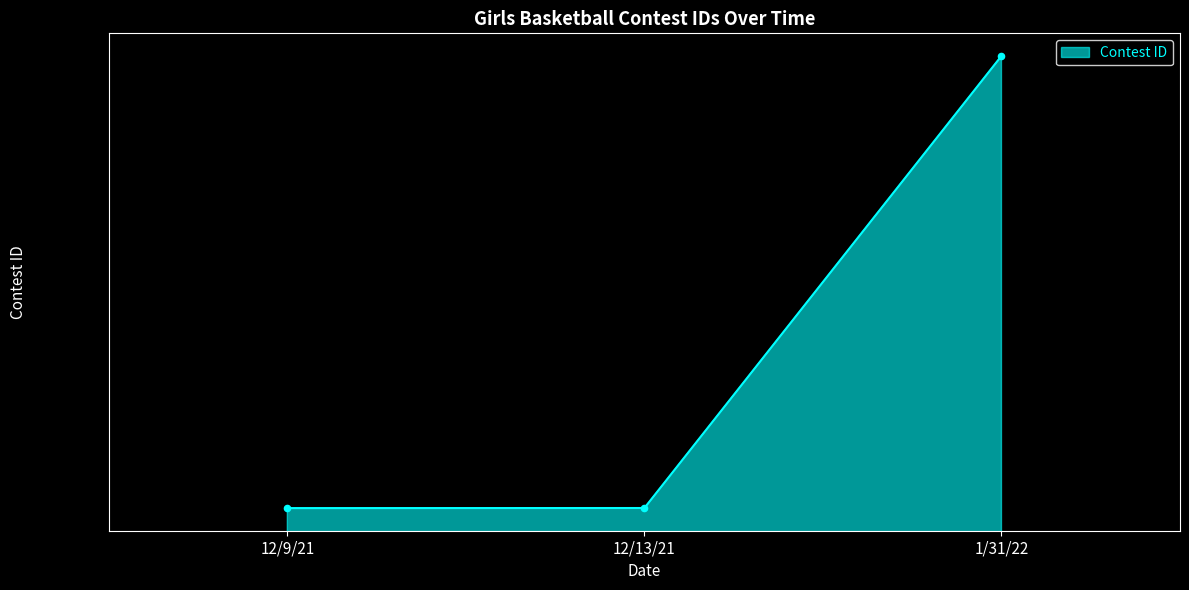

Between 1/31/22 and 12/9/21, which is larger?

1/31/22